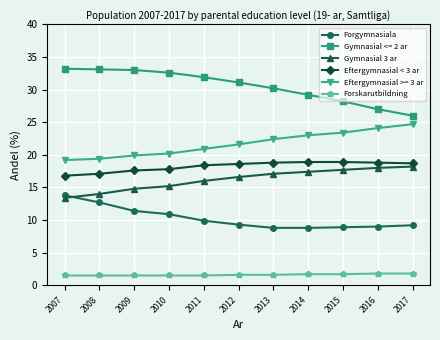

True or false: Eftergymnasial < 3 ar and Forgymnasiala cross at least once.

False